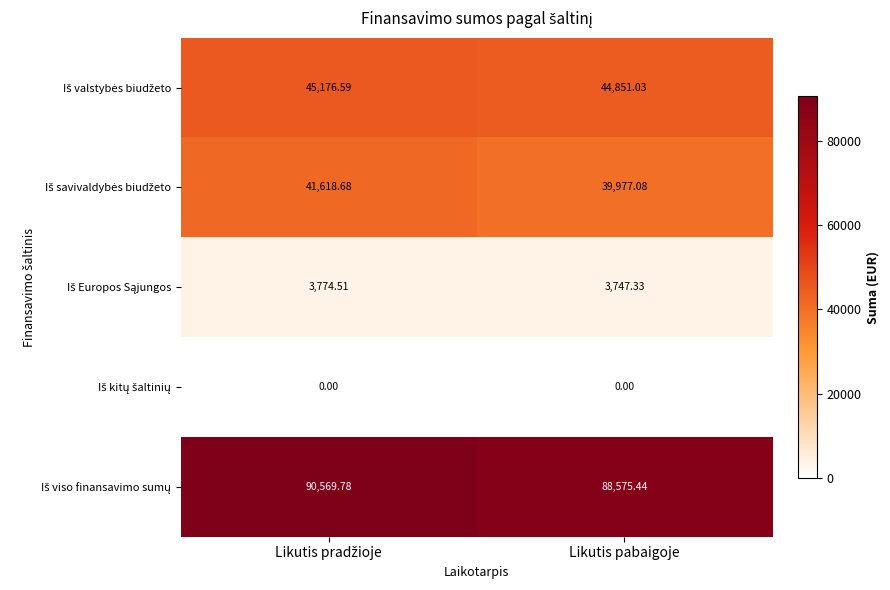

How many series are shown in this chart?

5